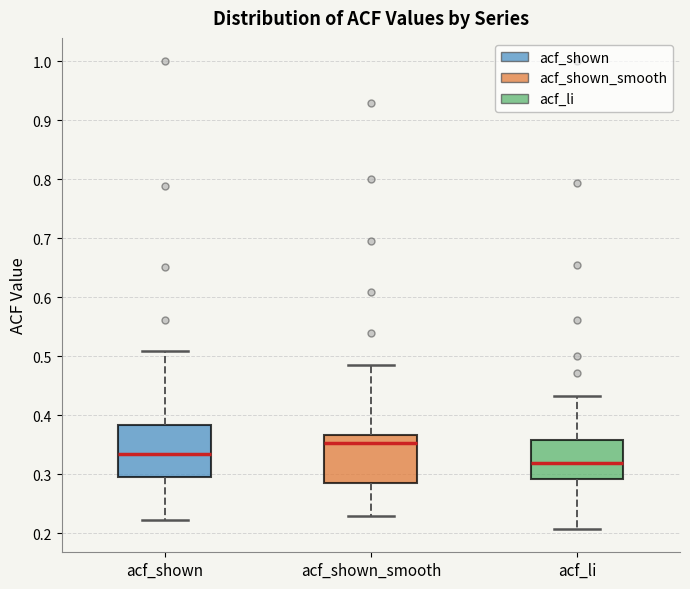

Reading left to right, transcribe this box plot: for each box, give where its median line is, the range the box spans, and where its two whiskers end, as read against the y-axis. The values are not printed on the chart, so give them approximately, as read against the axis.

acf_shown: median 0.33, box 0.29 to 0.38, whiskers 0.22 to 0.51
acf_shown_smooth: median 0.35, box 0.29 to 0.37, whiskers 0.23 to 0.49
acf_li: median 0.32, box 0.29 to 0.36, whiskers 0.21 to 0.43